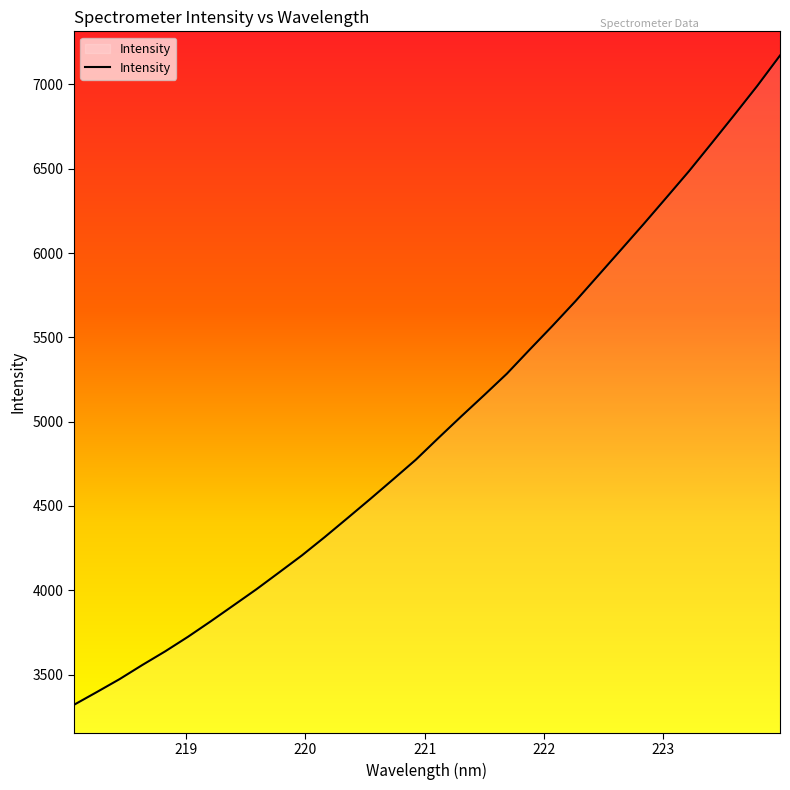

What is the difference between the maximum and minimum values?

3851.0